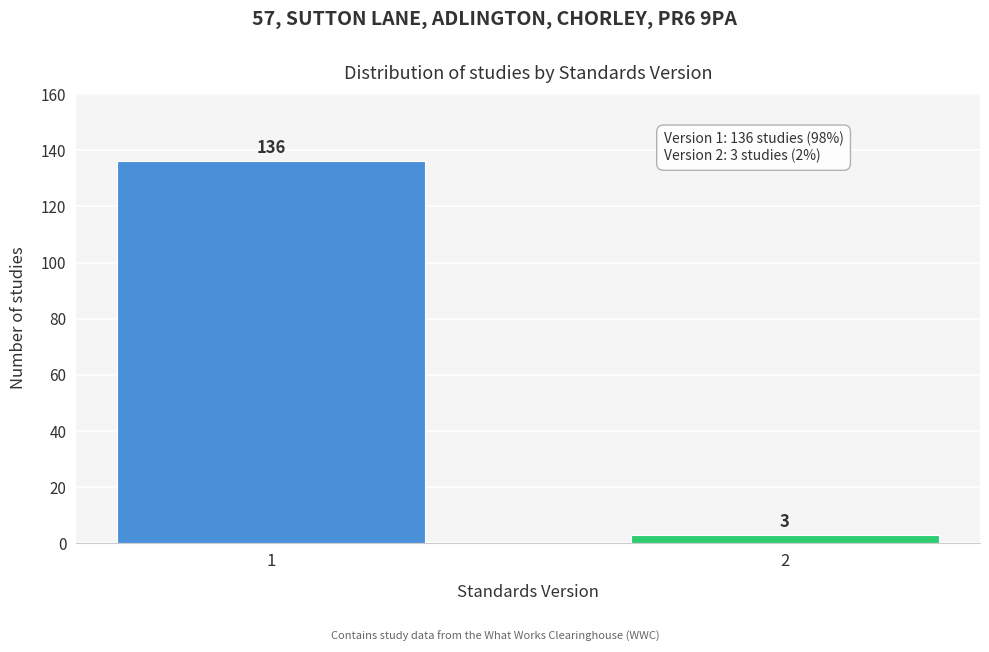

Reading left to right, list all the values displayed in this chart.

1=136	2=3